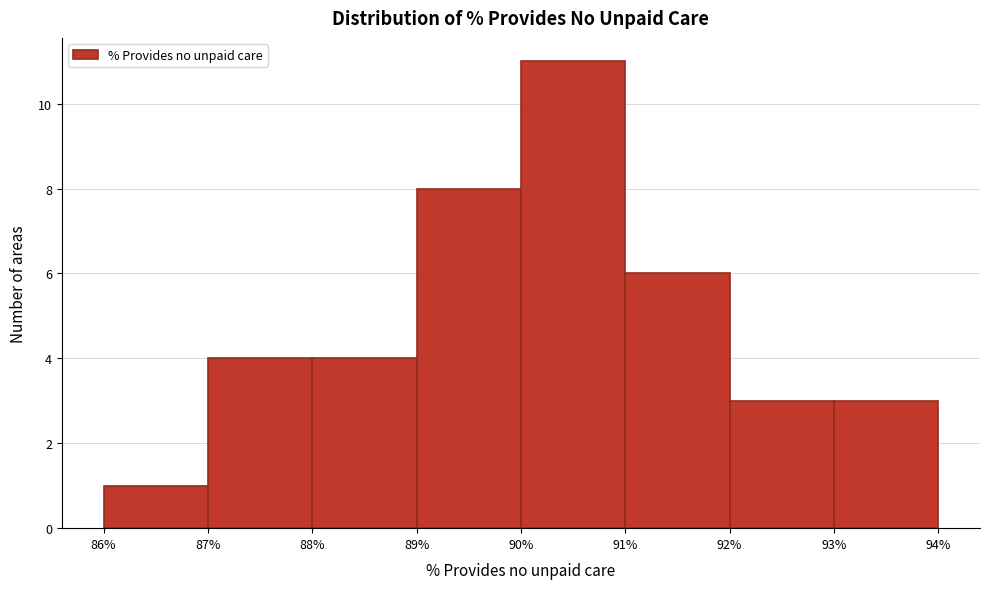

Over which range of the x-axis is the bar tallest?

90% to 91%